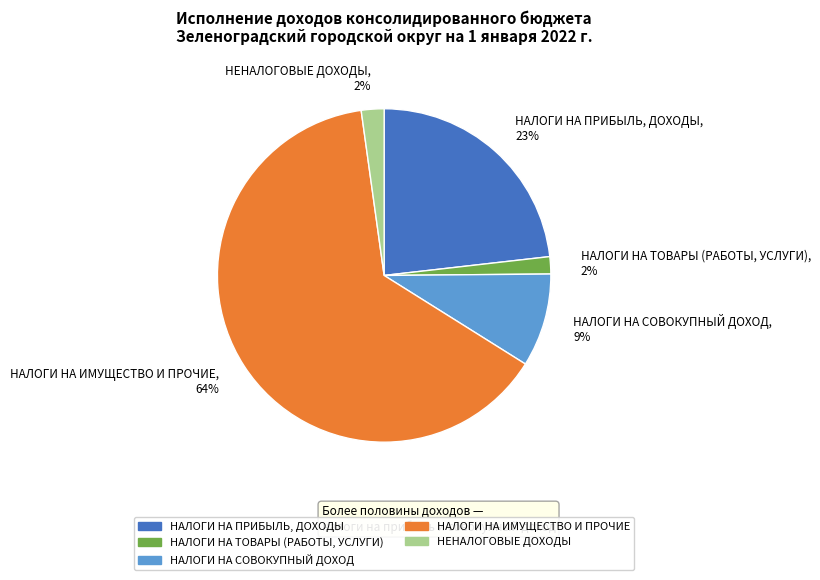

Which category has the biggest portion of the pie?

НАЛОГИ НА ИМУЩЕСТВО И ПРОЧИЕ